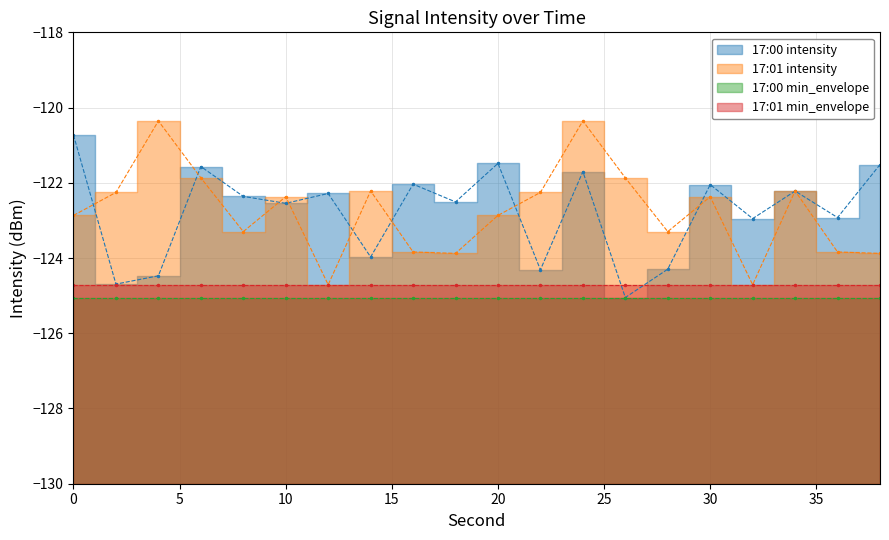

What is the difference between the 17:01 intensity values at 22 and 12?

2.5